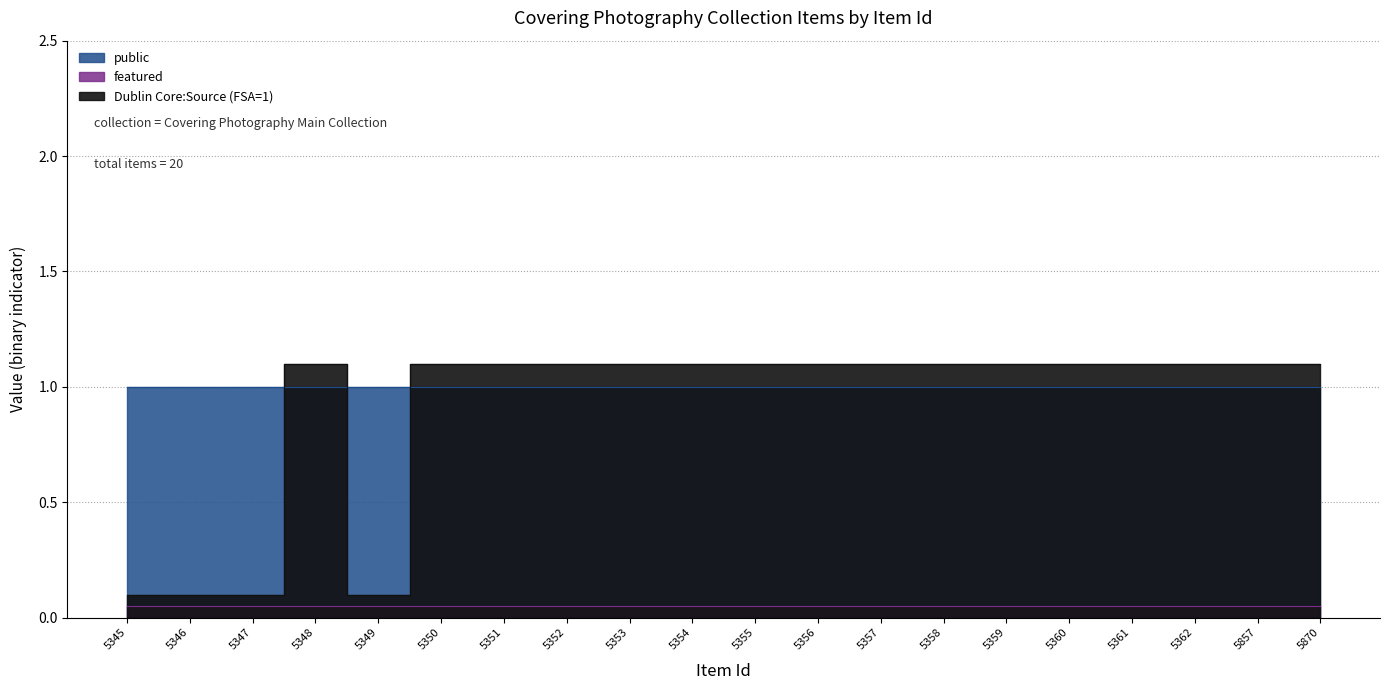

How many distinct data groups are displayed?

3